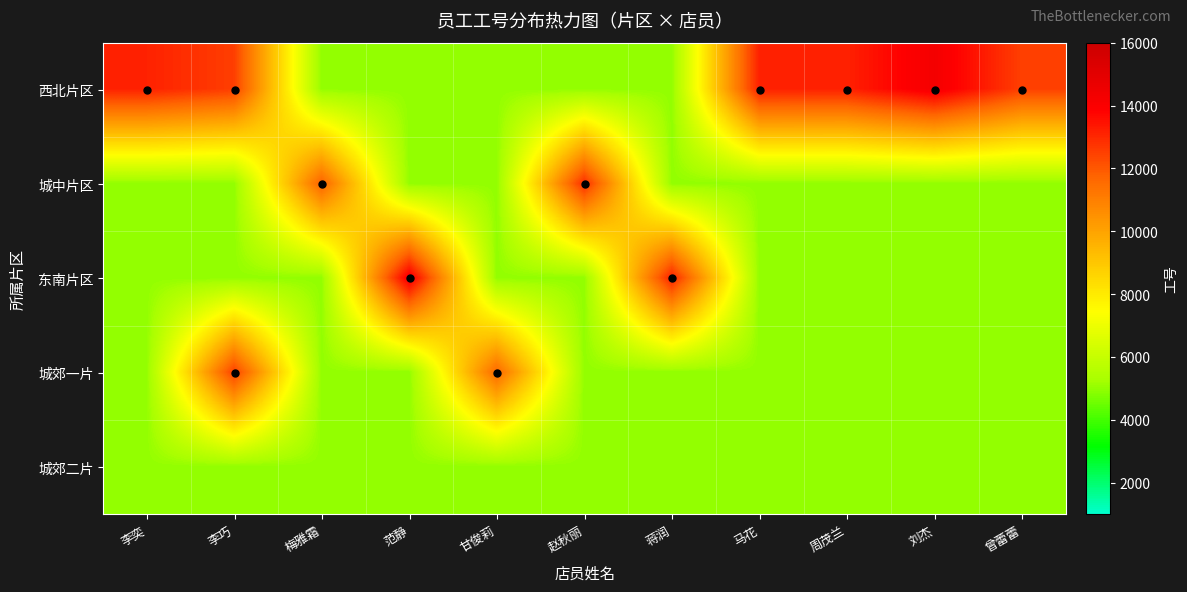

Reading right to left, list all the values displayed in this chart.

西北片区: 曾蕾蕾=12505	刘杰=14249	周茂兰=13148	马花=13161	蒋润=5000	赵秋丽=5000	甘俊莉=5000	范静=5000	梅雅霜=5000	李巧=12535	李奕=13135
城中片区: 曾蕾蕾=5000	刘杰=5000	周茂兰=5000	马花=5000	蒋润=5000	赵秋丽=12898	甘俊莉=5000	范静=5000	梅雅霜=11769	李巧=5000	李奕=5000
东南片区: 曾蕾蕾=5000	刘杰=5000	周茂兰=5000	马花=5000	蒋润=13144	赵秋丽=5000	甘俊莉=5000	范静=14197	梅雅霜=5000	李巧=5000	李奕=5000
城郊一片: 曾蕾蕾=5000	刘杰=5000	周茂兰=5000	马花=5000	蒋润=5000	赵秋丽=5000	甘俊莉=11622	范静=5000	梅雅霜=5000	李巧=12535	李奕=5000
城郊二片: 曾蕾蕾=5000	刘杰=5000	周茂兰=5000	马花=5000	蒋润=5000	赵秋丽=5000	甘俊莉=5000	范静=5000	梅雅霜=5000	李巧=5000	李奕=5000